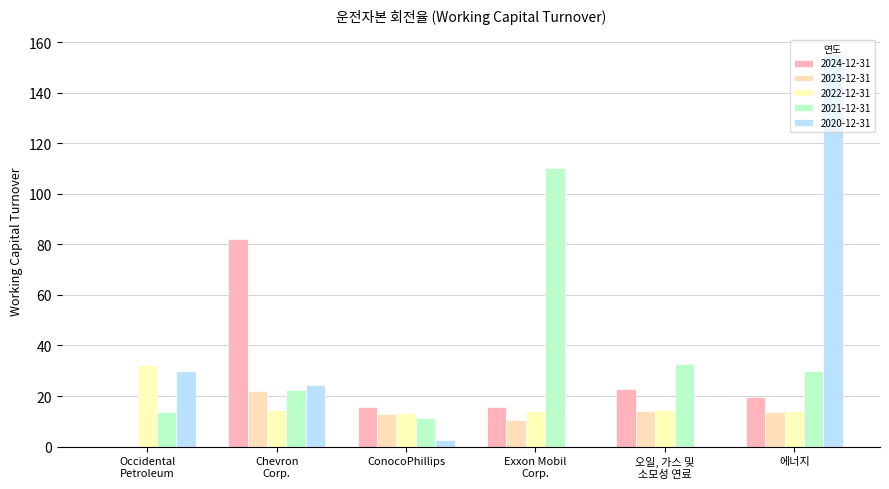

What is the label of the 1st bar from the right?

에너지